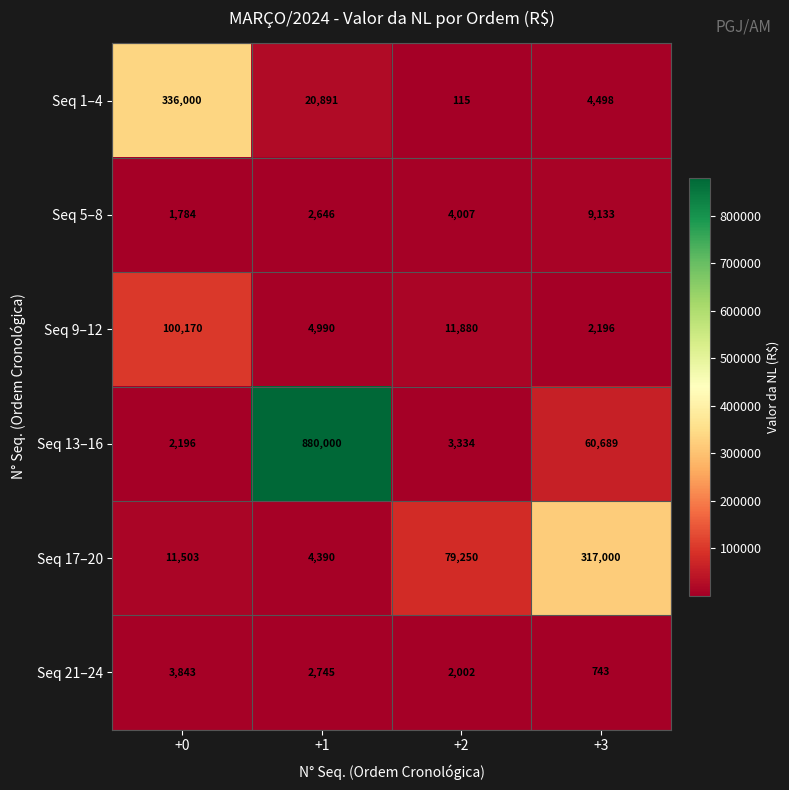

How many series are shown in this chart?

6